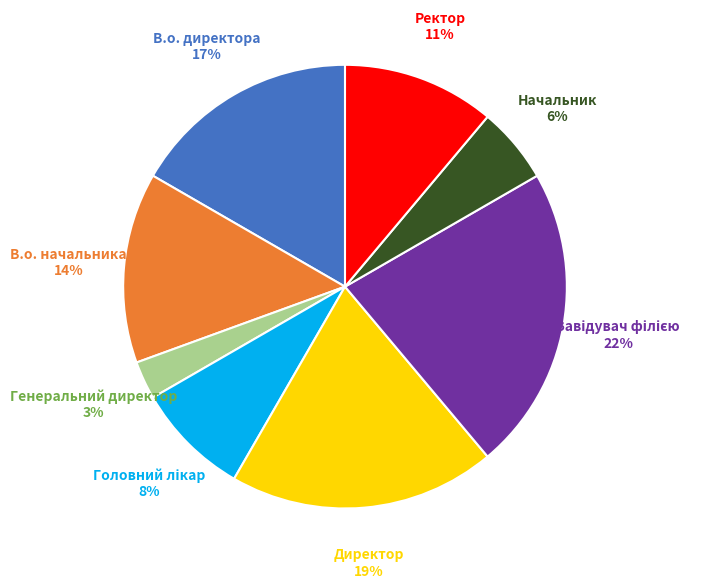

How many segments does this pie chart have?

8